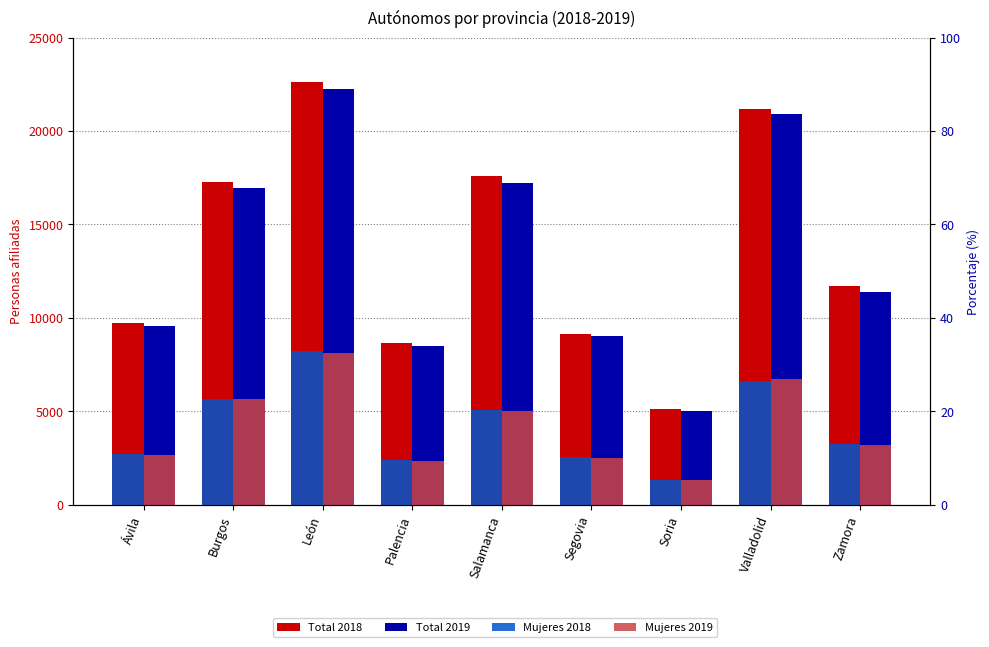

What is the minimum value for Total 2019?

5018